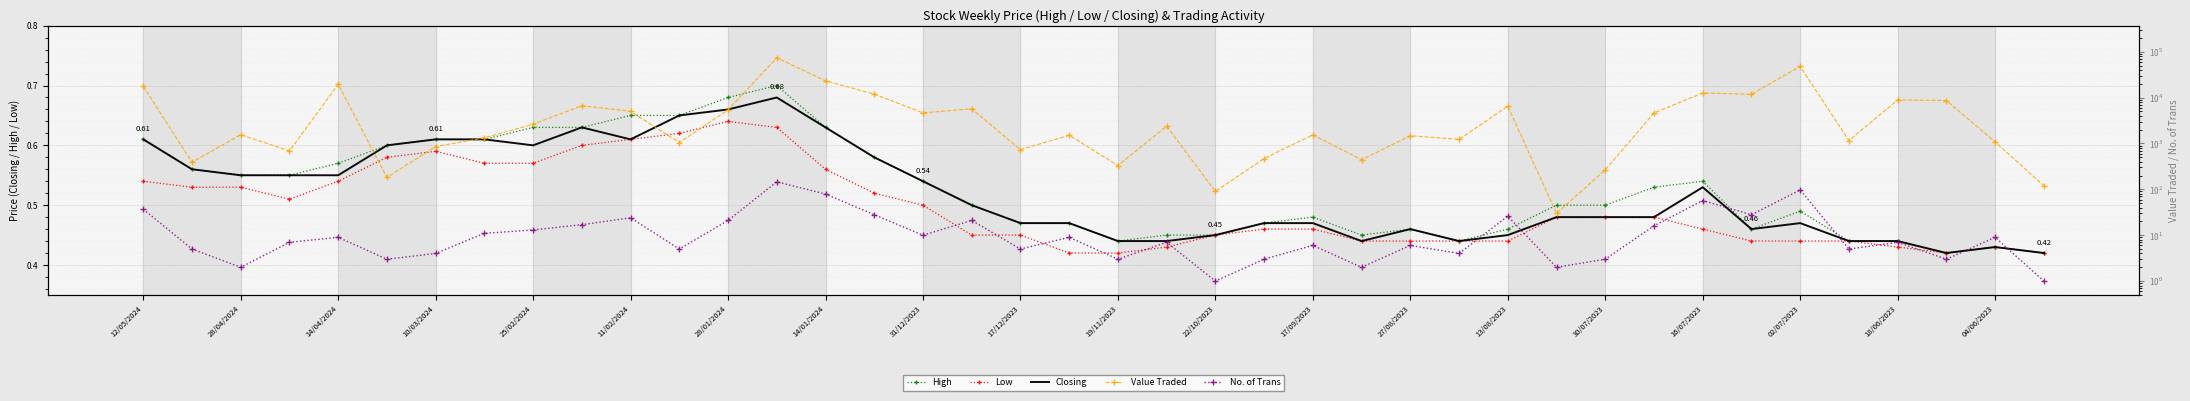

Which series has the largest range (max minus min)?

Value Traded